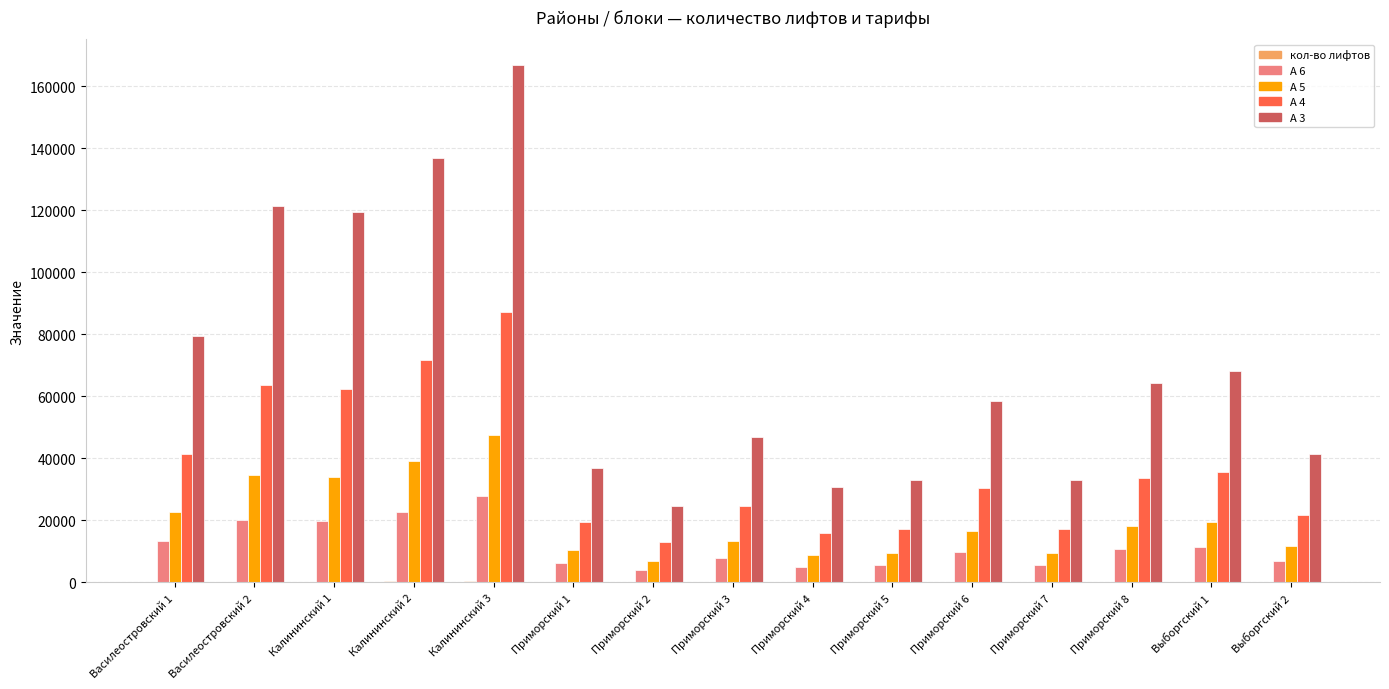

The value of А 5 at Приморский 3 is 3820. True or false?

False